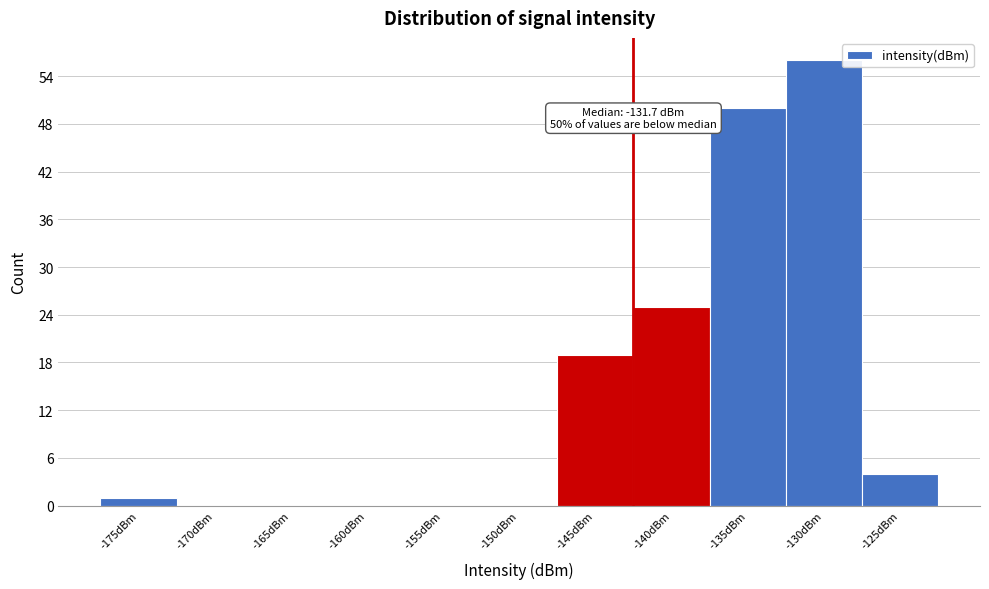

Reading left to right, what are all the values shown in this chart?

-175dBm=1	-170dBm=0	-165dBm=0	-160dBm=0	-155dBm=0	-150dBm=0	-145dBm=19	-140dBm=25	-135dBm=50	-130dBm=56	-125dBm=4